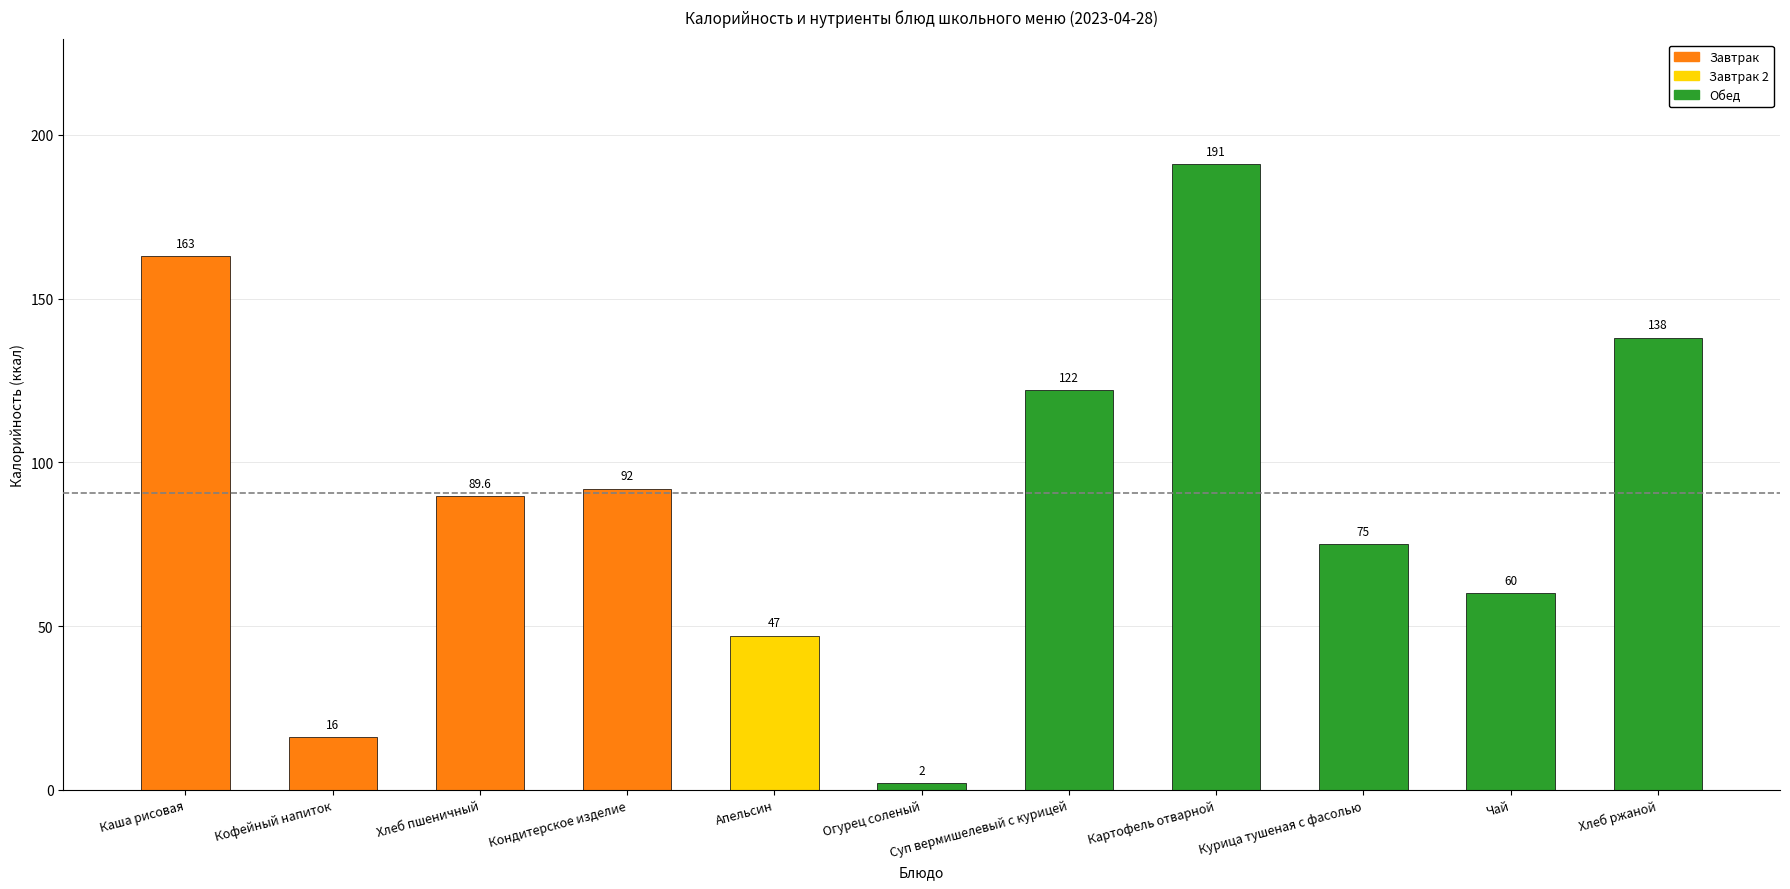

What is the sum of the values at Кондитерское изделие and Хлеб пшеничный?

181.6